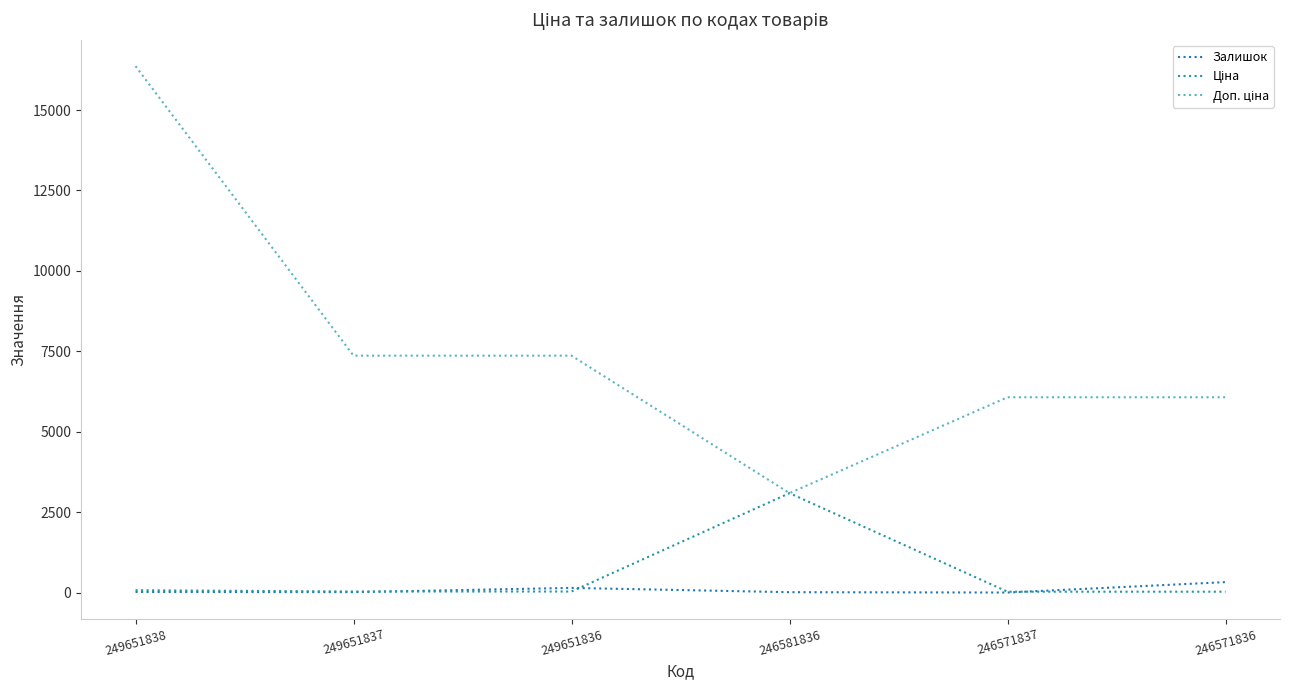

Is this an area chart (filled region under the line)?

No